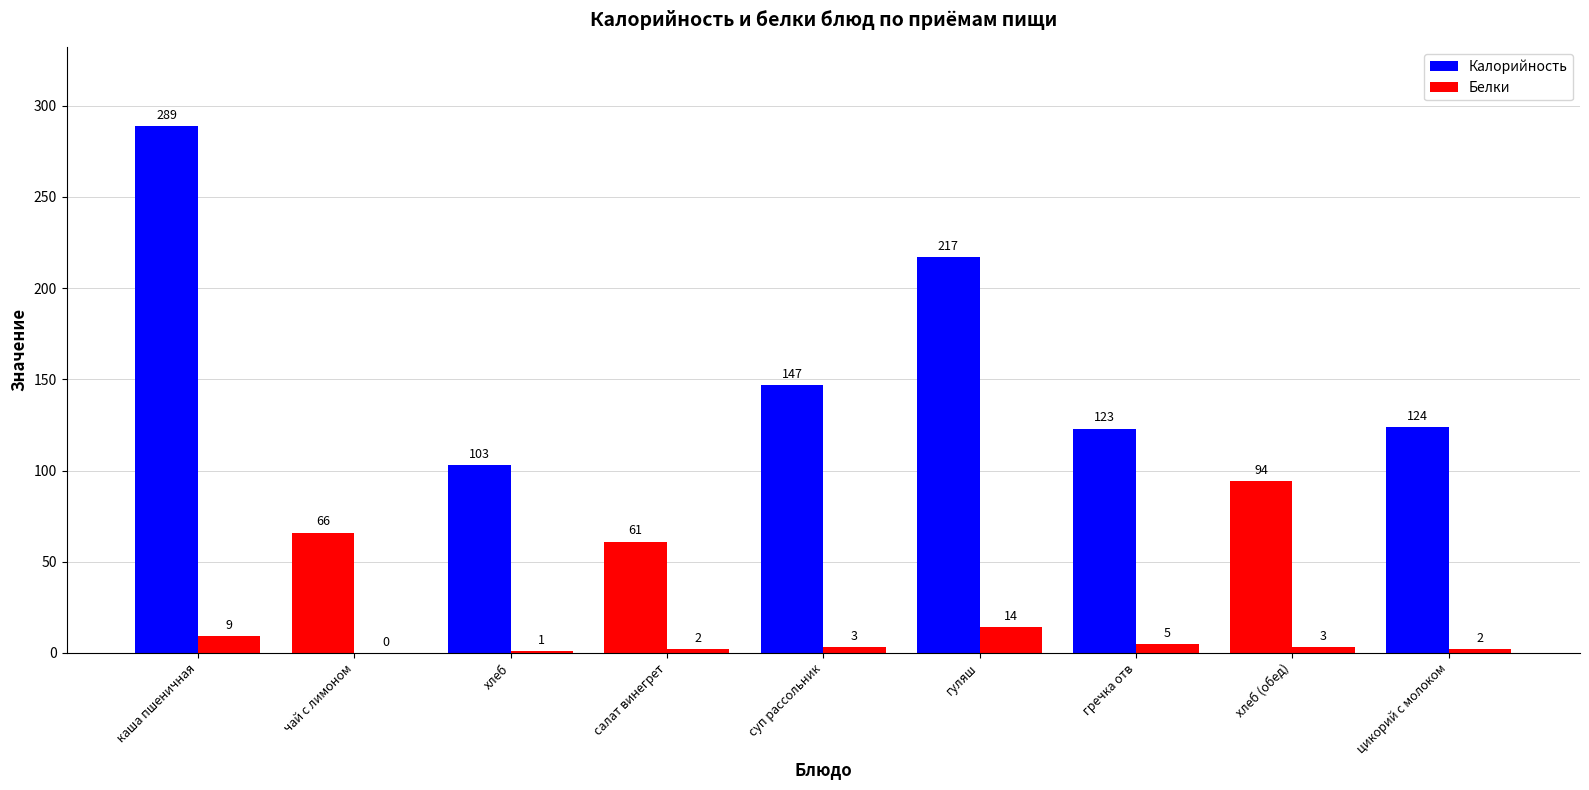

Reading left to right, list all the values displayed in this chart.

Калорийность: 289	66	103	61	147	217	123	94	124
Белки: 9	0	1	2	3	14	5	3	2